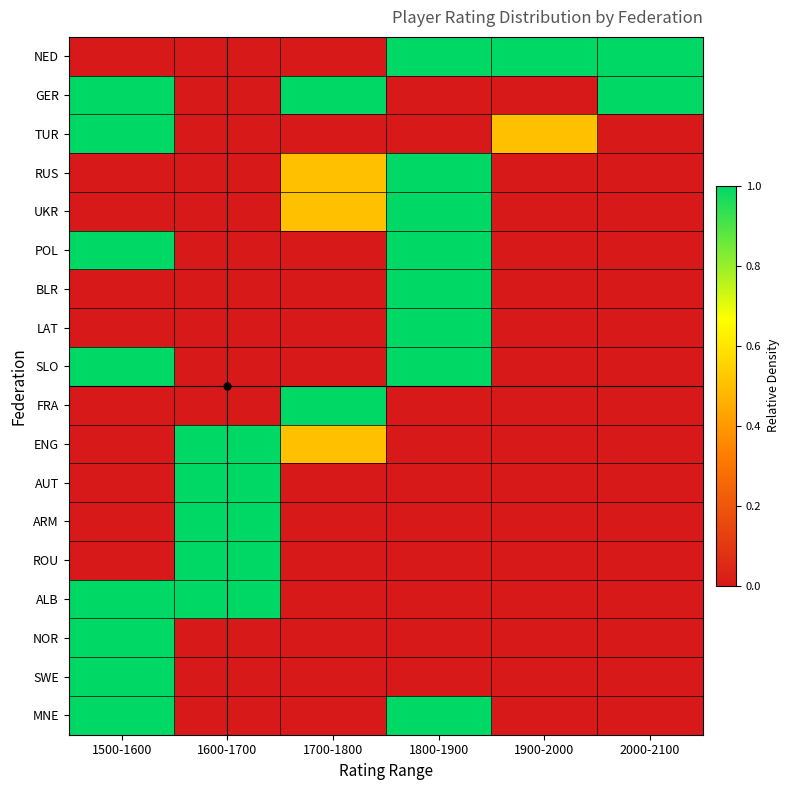

Reading right to left, list all the values displayed in this chart.

NED: 2000-2100=1.0	1900-2000=1.0	1800-1900=1.0	1700-1800=0.0	1600-1700=0.0	1500-1600=0.0
GER: 2000-2100=1.0	1900-2000=0.0	1800-1900=0.0	1700-1800=1.0	1600-1700=0.0	1500-1600=1.0
TUR: 2000-2100=0.0	1900-2000=0.5	1800-1900=0.0	1700-1800=0.0	1600-1700=0.0	1500-1600=1.0
RUS: 2000-2100=0.0	1900-2000=0.0	1800-1900=1.0	1700-1800=0.5	1600-1700=0.0	1500-1600=0.0
UKR: 2000-2100=0.0	1900-2000=0.0	1800-1900=1.0	1700-1800=0.5	1600-1700=0.0	1500-1600=0.0
POL: 2000-2100=0.0	1900-2000=0.0	1800-1900=1.0	1700-1800=0.0	1600-1700=0.0	1500-1600=1.0
BLR: 2000-2100=0.0	1900-2000=0.0	1800-1900=1.0	1700-1800=0.0	1600-1700=0.0	1500-1600=0.0
LAT: 2000-2100=0.0	1900-2000=0.0	1800-1900=1.0	1700-1800=0.0	1600-1700=0.0	1500-1600=0.0
SLO: 2000-2100=0.0	1900-2000=0.0	1800-1900=1.0	1700-1800=0.0	1600-1700=0.0	1500-1600=1.0
FRA: 2000-2100=0.0	1900-2000=0.0	1800-1900=0.0	1700-1800=1.0	1600-1700=0.0	1500-1600=0.0
ENG: 2000-2100=0.0	1900-2000=0.0	1800-1900=0.0	1700-1800=0.5	1600-1700=1.0	1500-1600=0.0
AUT: 2000-2100=0.0	1900-2000=0.0	1800-1900=0.0	1700-1800=0.0	1600-1700=1.0	1500-1600=0.0
ARM: 2000-2100=0.0	1900-2000=0.0	1800-1900=0.0	1700-1800=0.0	1600-1700=1.0	1500-1600=0.0
ROU: 2000-2100=0.0	1900-2000=0.0	1800-1900=0.0	1700-1800=0.0	1600-1700=1.0	1500-1600=0.0
ALB: 2000-2100=0.0	1900-2000=0.0	1800-1900=0.0	1700-1800=0.0	1600-1700=1.0	1500-1600=1.0
NOR: 2000-2100=0.0	1900-2000=0.0	1800-1900=0.0	1700-1800=0.0	1600-1700=0.0	1500-1600=1.0
SWE: 2000-2100=0.0	1900-2000=0.0	1800-1900=0.0	1700-1800=0.0	1600-1700=0.0	1500-1600=1.0
MNE: 2000-2100=0.0	1900-2000=0.0	1800-1900=1.0	1700-1800=0.0	1600-1700=0.0	1500-1600=1.0